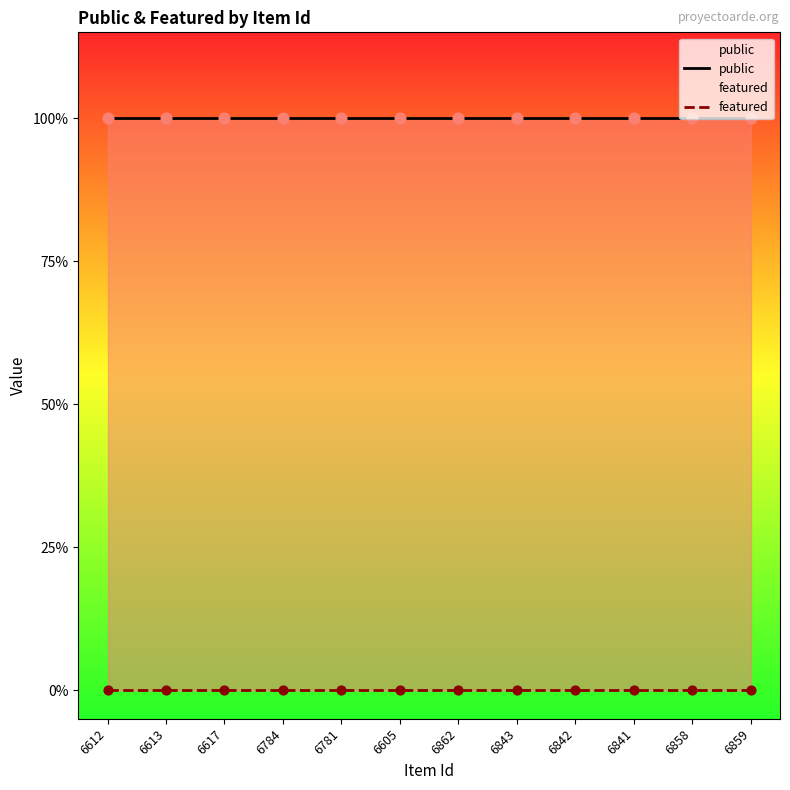

Which series reaches the maximum Y coordinate?

public